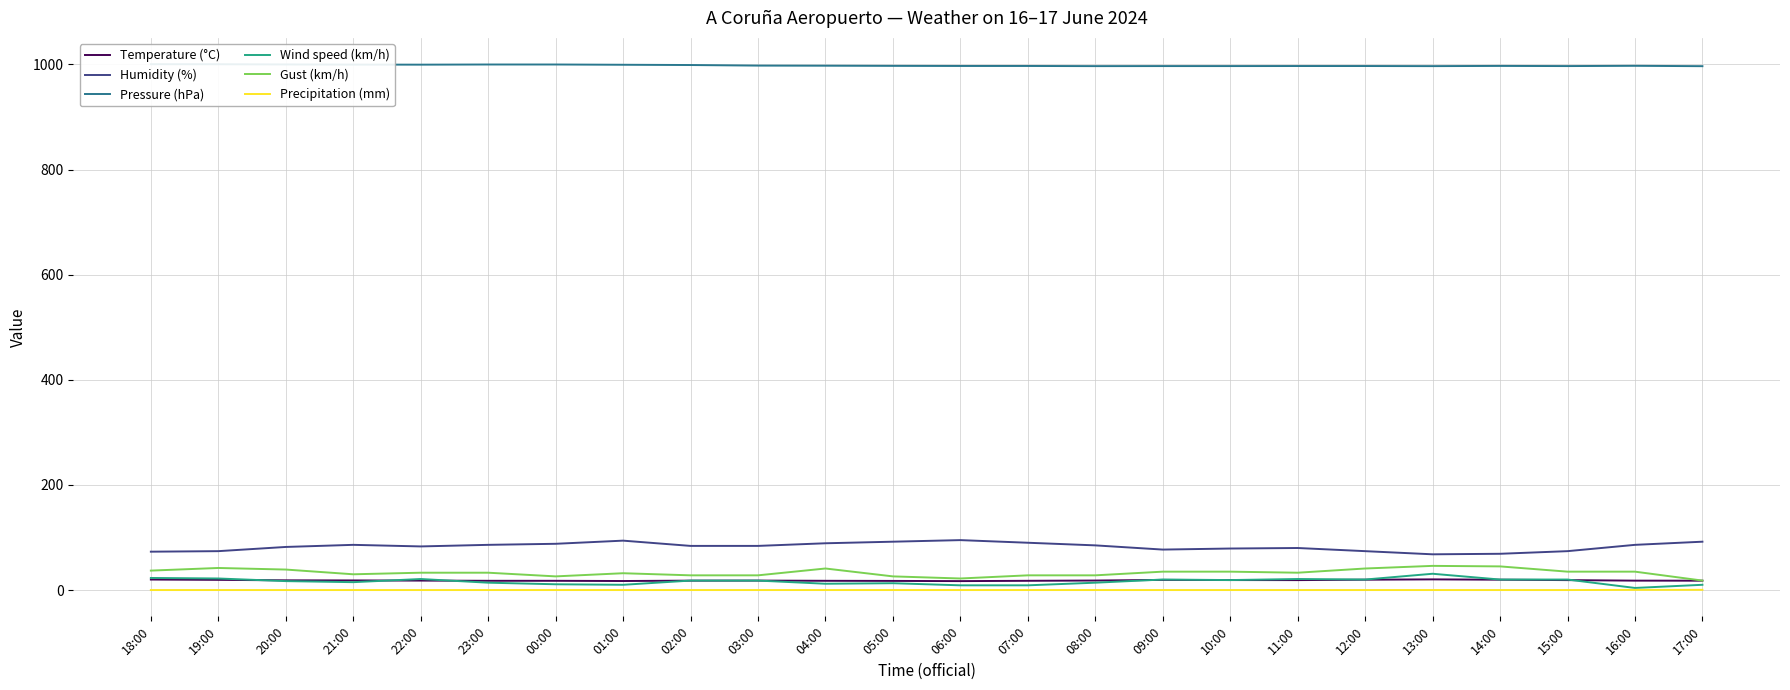

Between 15:00 and 08:00, which is larger?

15:00